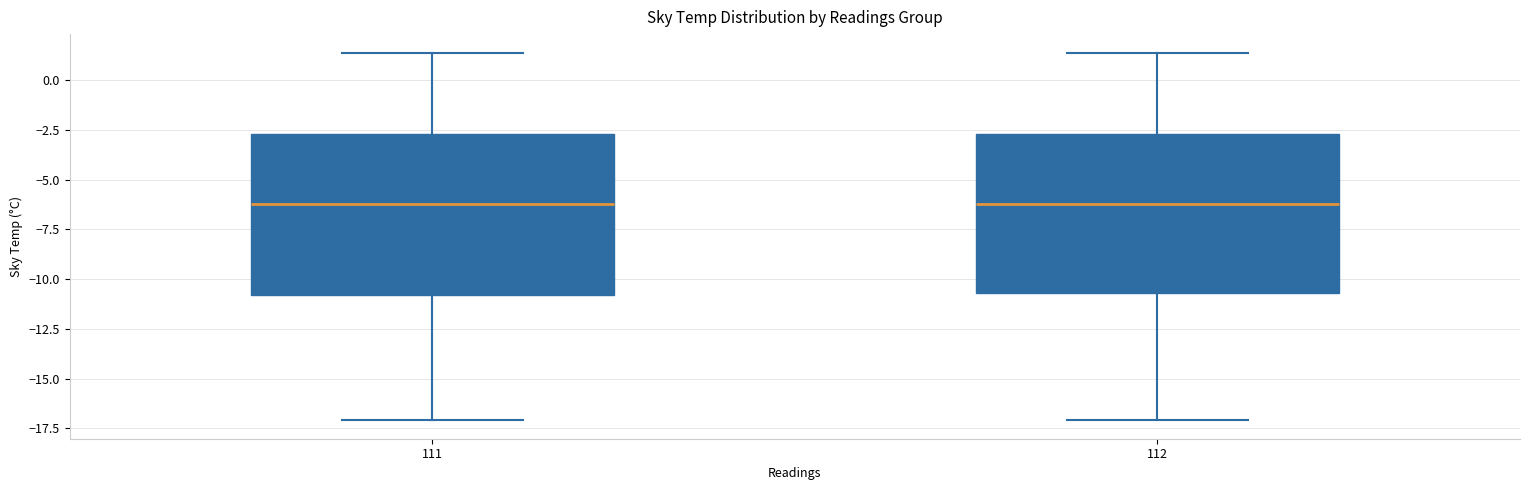

Reading left to right, read every box against the y-axis: the position of its median line, the range the box covers, and the ends of its whiskers. The values are not printed on the chart, so give them approximately, as read against the axis.

111: median -6.0, box -11.0 to -2.5, whiskers -17.0 to 1.5
112: median -6.0, box -10.5 to -2.5, whiskers -17.0 to 1.5